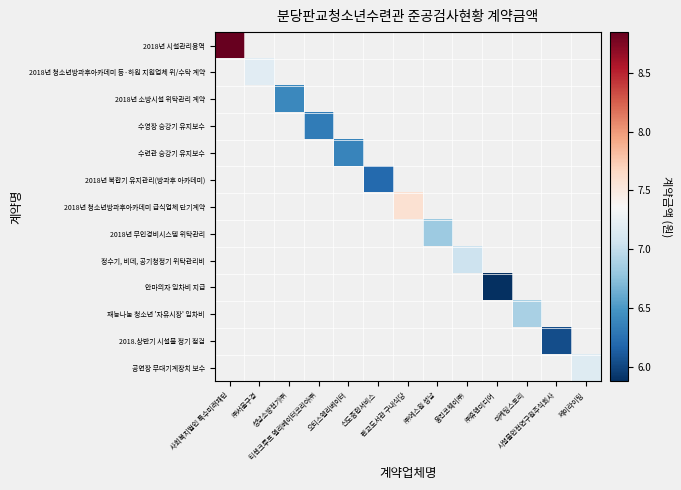

Which label corresponds to the largest value in the chart?

사회복지법인 특수미래재단